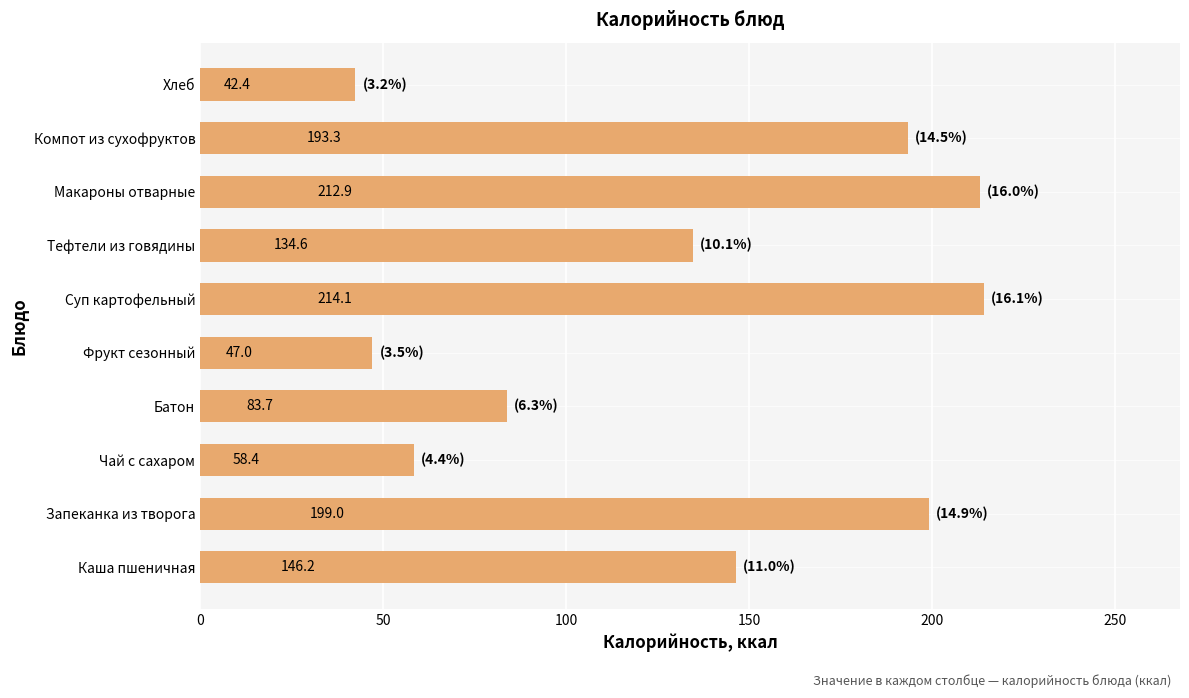

True or false: the data shows 47.0 at Фрукт сезонный.

True